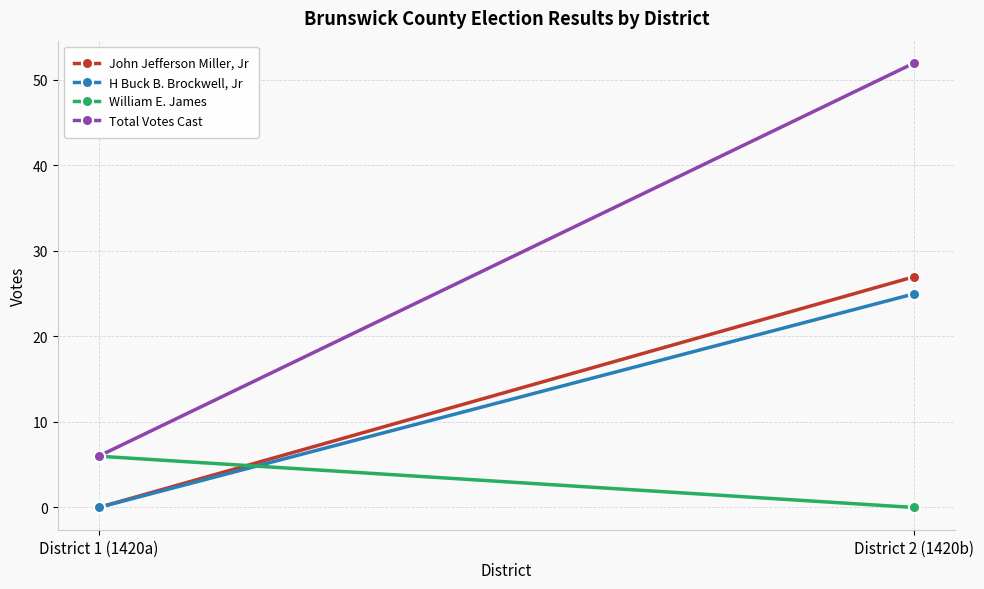

The value of Total Votes Cast at District 1 (1420a) is 6. True or false?

True